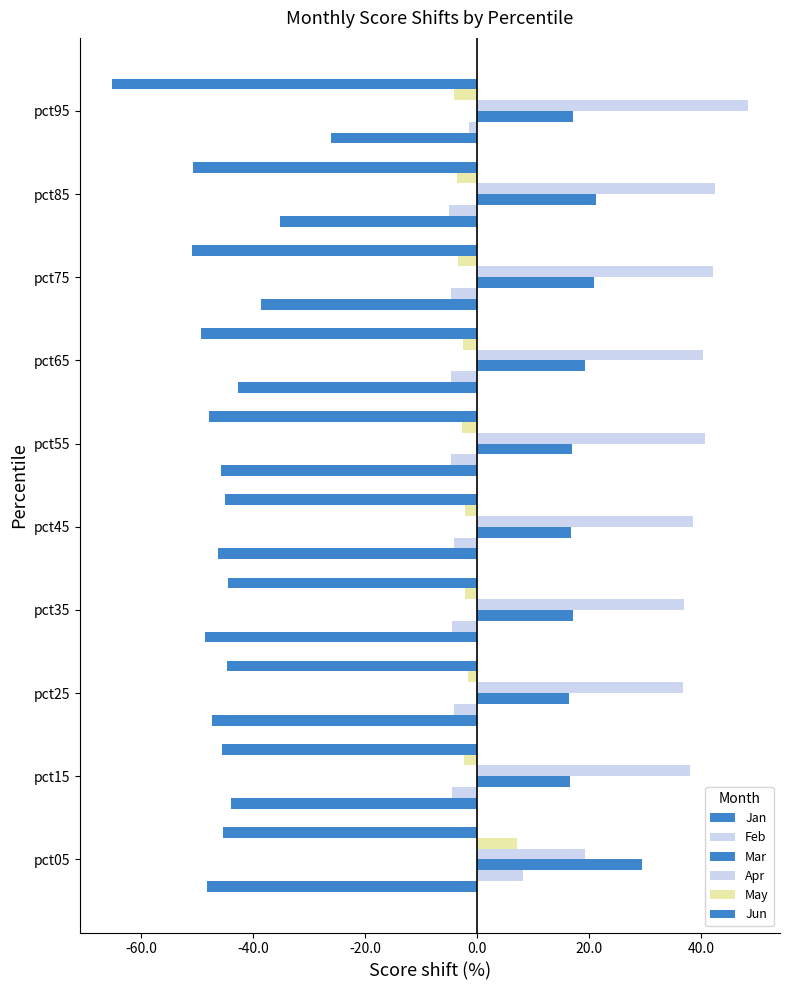

Count the number of categories in the chart.

10